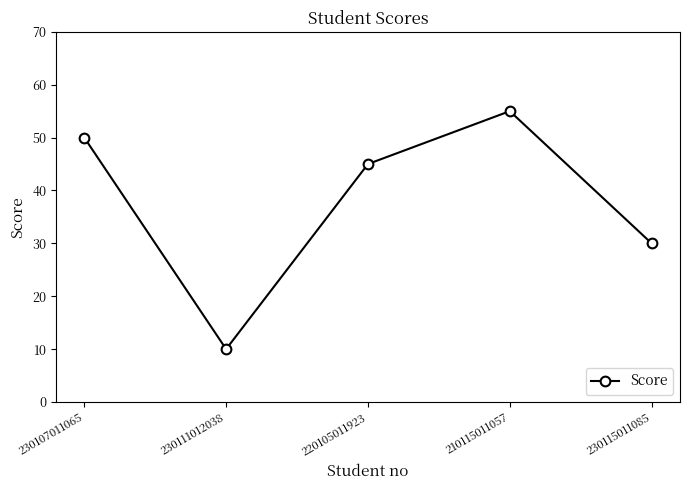

What is the label of the 3rd point from the right?

220105011923